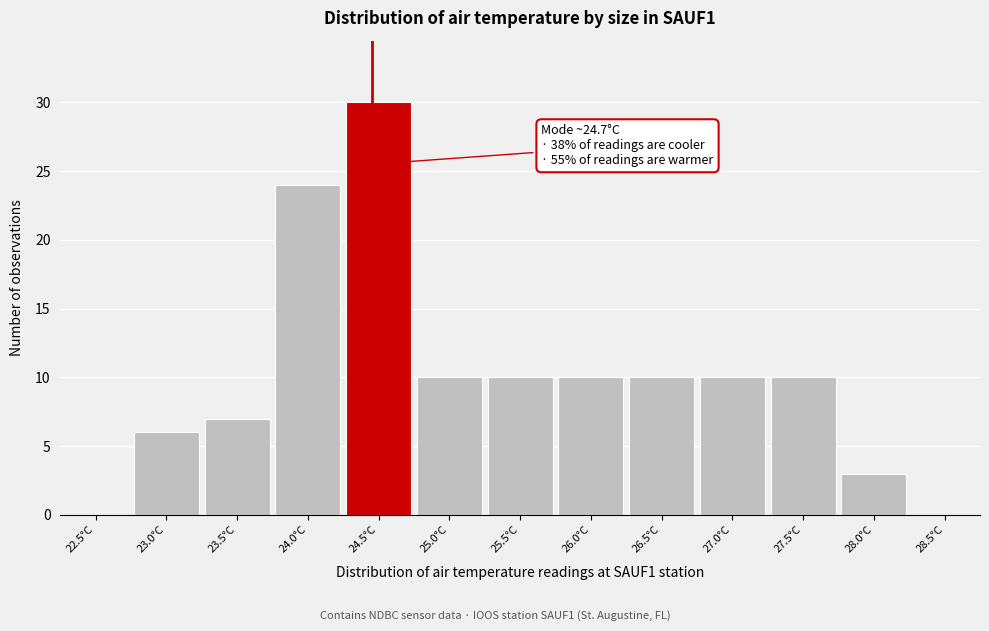

Reading left to right, transcribe all the data shown in this chart.

22.5°C=0	23.0°C=6	23.5°C=7	24.0°C=24	24.5°C=30	25.0°C=10	25.5°C=10	26.0°C=10	26.5°C=10	27.0°C=10	27.5°C=10	28.0°C=3	28.5°C=0